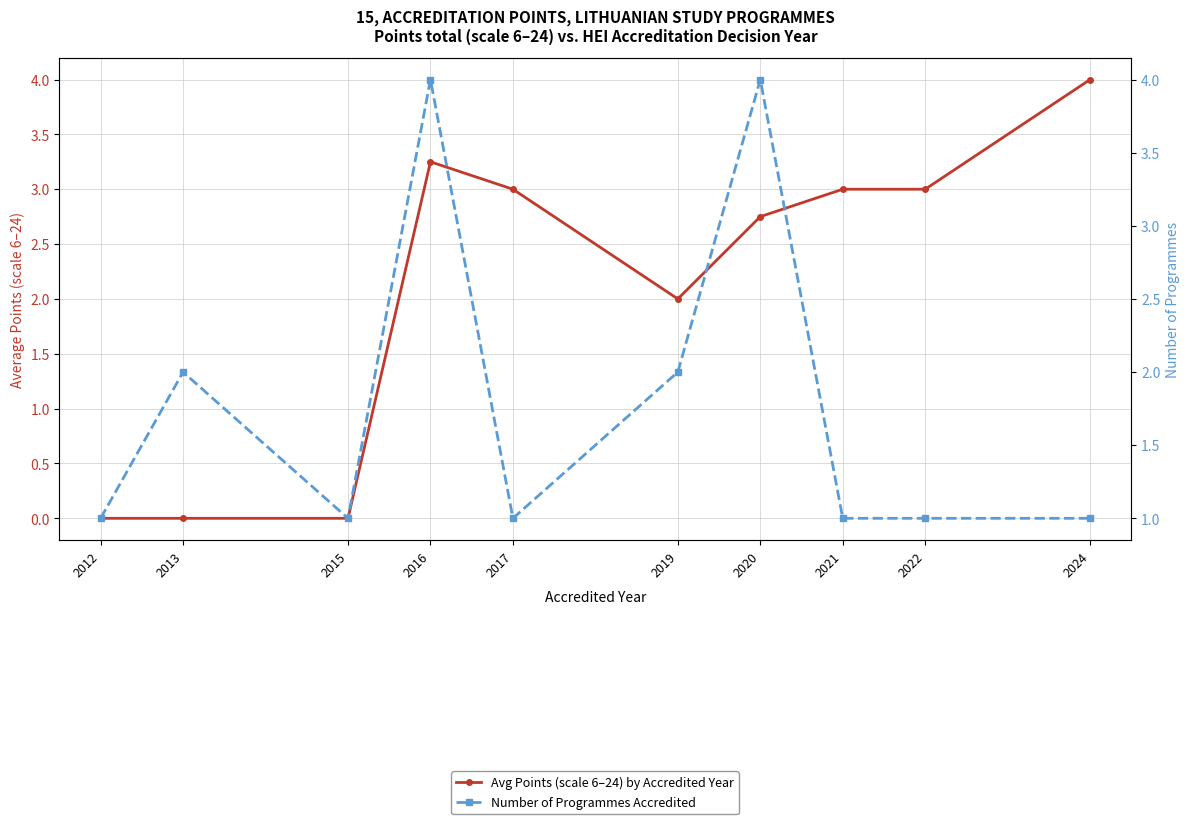

The Avg Points (scale 6–24) by Accredited Year series shows 0.7 at 2020. True or false?

False